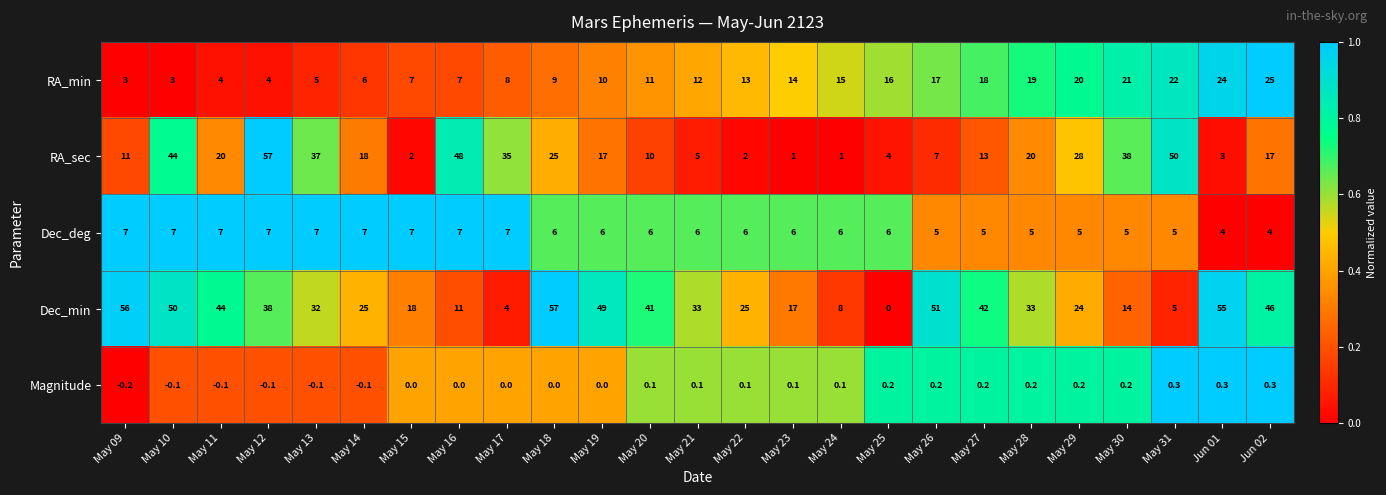

The value of Dec_min at May 09 is 56.0. True or false?

True